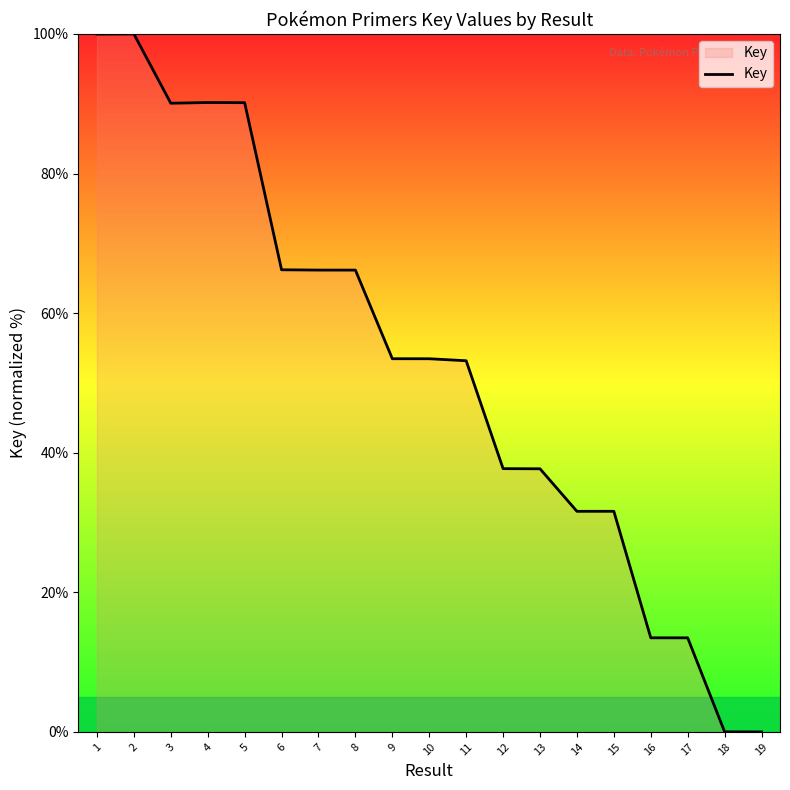

Approximately how many times larger is the value at 1 compared to 7?

1.5